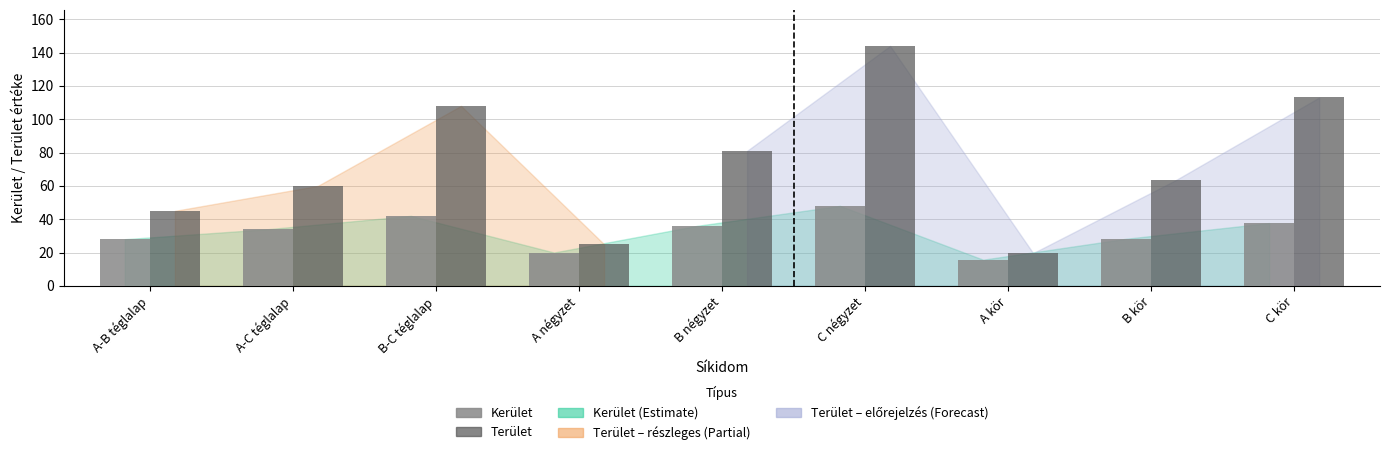

What is the total value across all series at B négyzet?

117.0